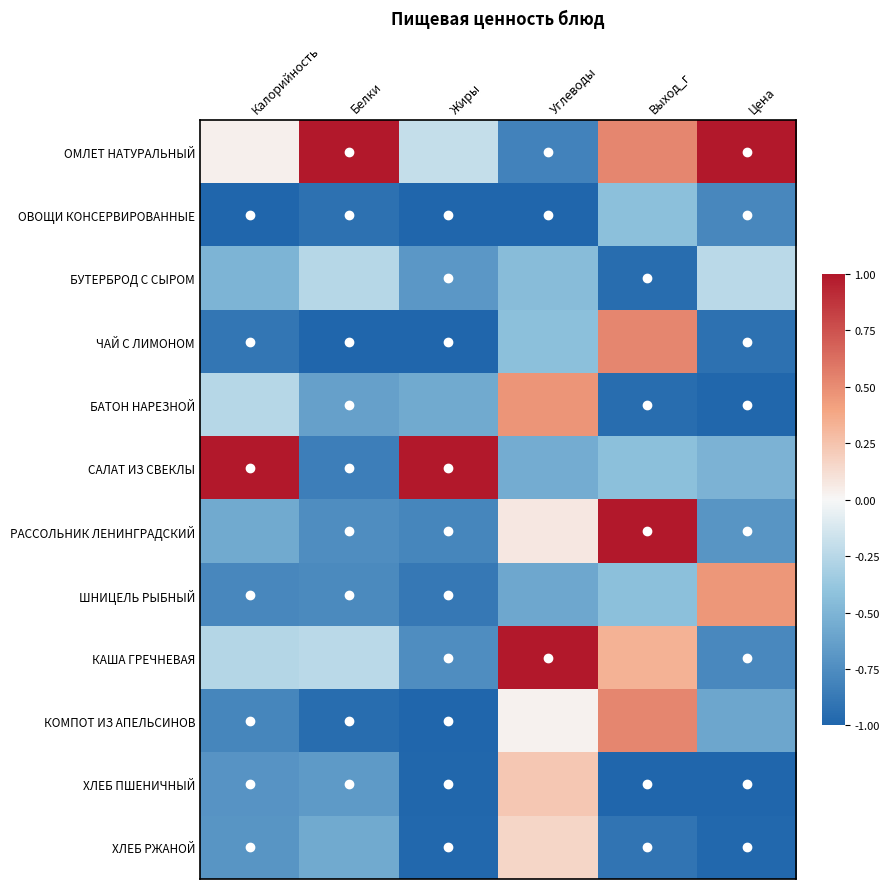

Count the number of categories in the chart.

6